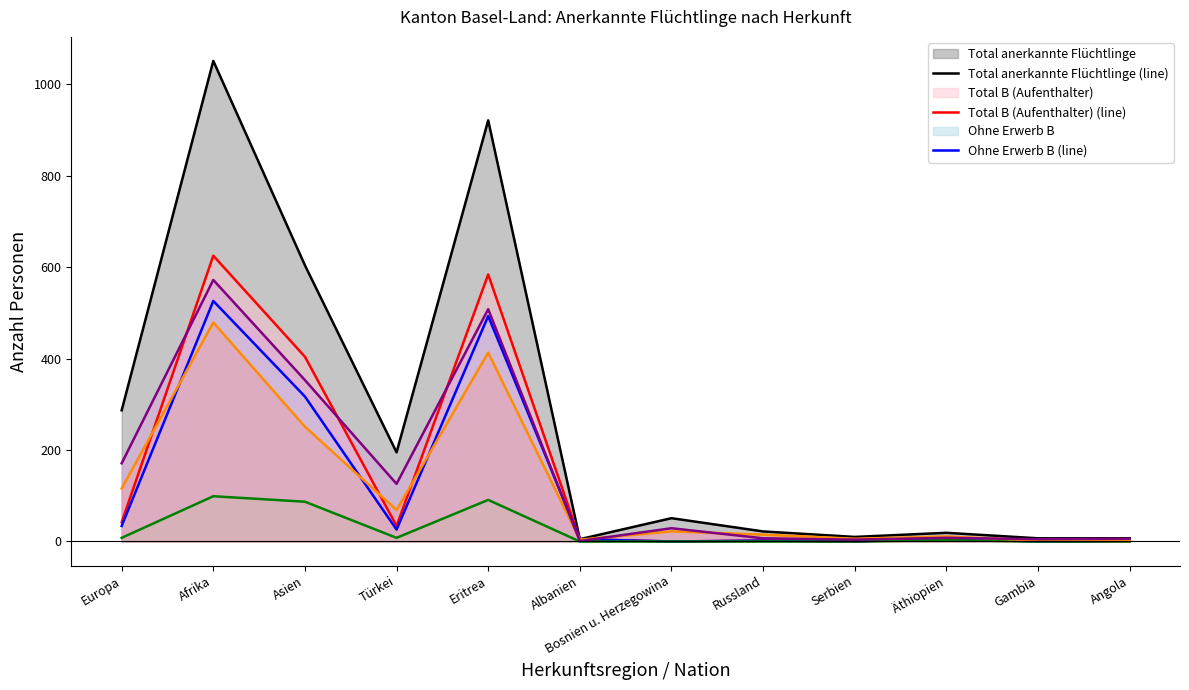

The Männer Total (line) series shows 187 at Türkei. True or false?

False